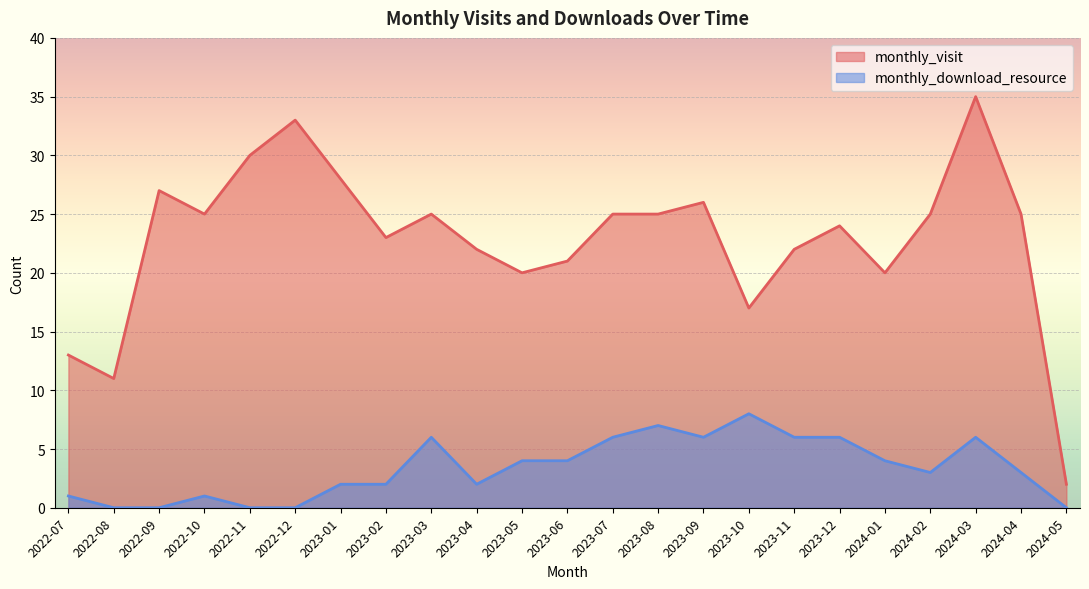

At which label is monthly_visit closest to 18?

2023-10